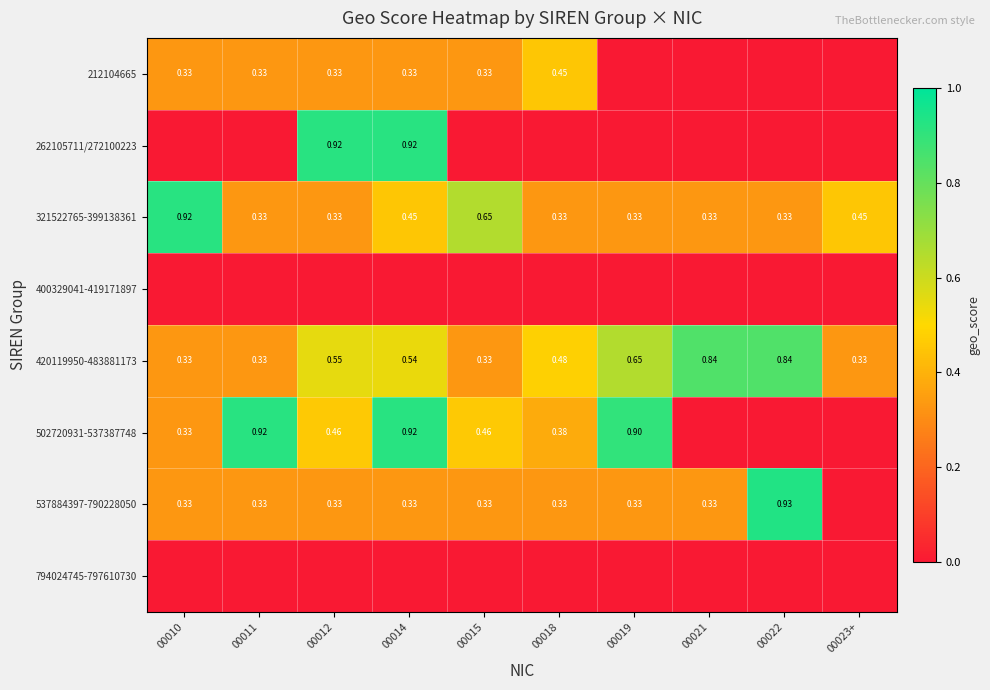

How many data points does each series have?

10